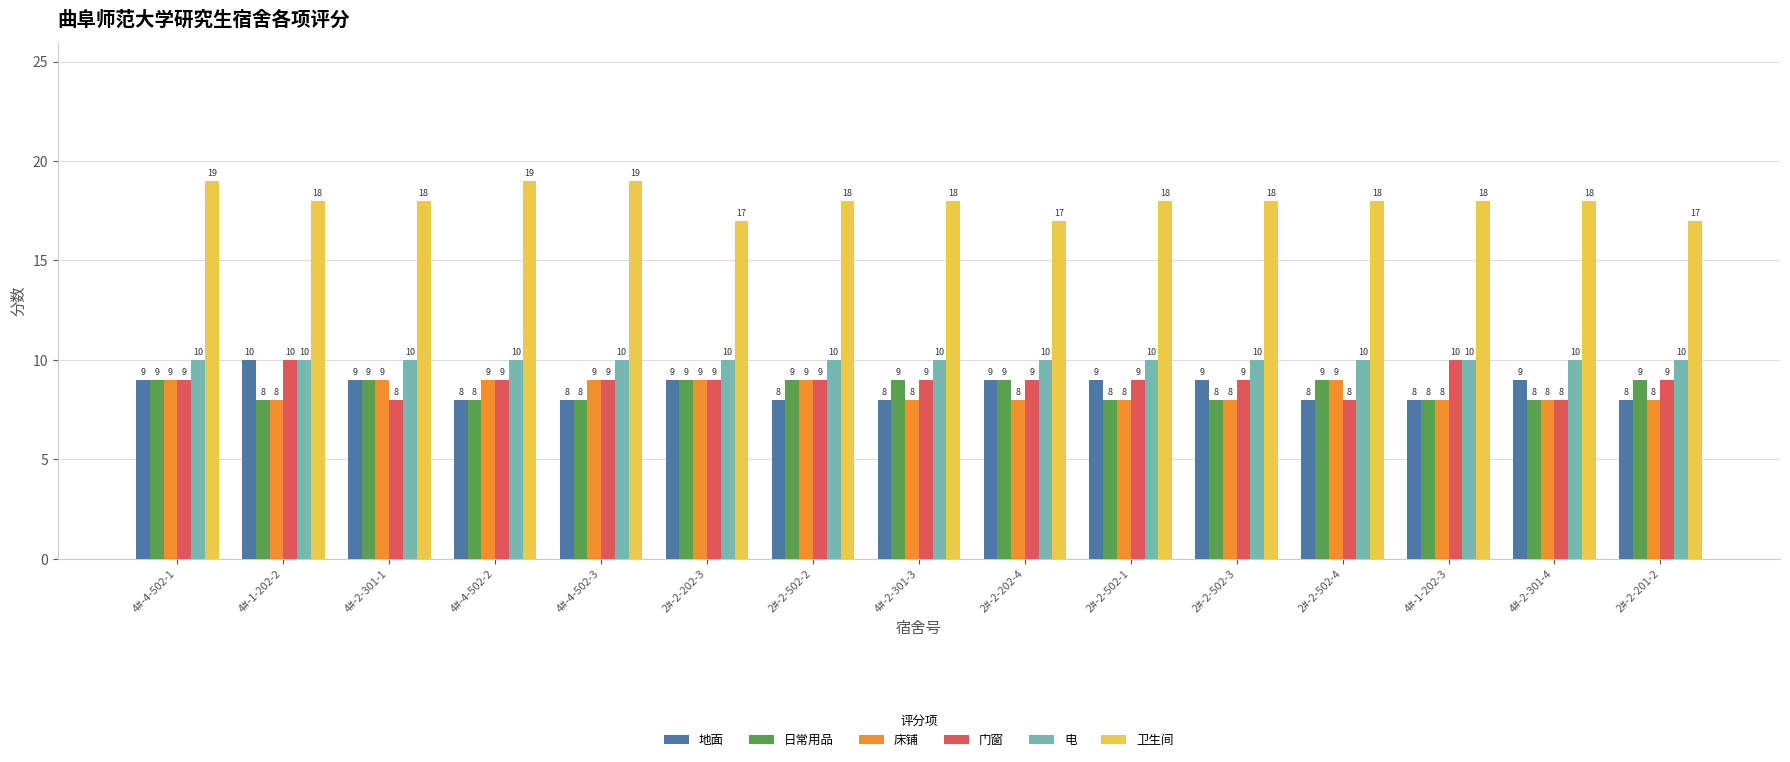

Reading left to right, list all the values displayed in this chart.

地面: 4#-4-502-1=9	4#-1-202-2=10	4#-2-301-1=9	4#-4-502-2=8	4#-4-502-3=8	2#-2-202-3=9	2#-2-502-2=8	4#-2-301-3=8	2#-2-202-4=9	2#-2-502-1=9	2#-2-502-3=9	2#-2-502-4=8	4#-1-202-3=8	4#-2-301-4=9	2#-2-201-2=8
日常用品: 4#-4-502-1=9	4#-1-202-2=8	4#-2-301-1=9	4#-4-502-2=8	4#-4-502-3=8	2#-2-202-3=9	2#-2-502-2=9	4#-2-301-3=9	2#-2-202-4=9	2#-2-502-1=8	2#-2-502-3=8	2#-2-502-4=9	4#-1-202-3=8	4#-2-301-4=8	2#-2-201-2=9
床铺: 4#-4-502-1=9	4#-1-202-2=8	4#-2-301-1=9	4#-4-502-2=9	4#-4-502-3=9	2#-2-202-3=9	2#-2-502-2=9	4#-2-301-3=8	2#-2-202-4=8	2#-2-502-1=8	2#-2-502-3=8	2#-2-502-4=9	4#-1-202-3=8	4#-2-301-4=8	2#-2-201-2=8
门窗: 4#-4-502-1=9	4#-1-202-2=10	4#-2-301-1=8	4#-4-502-2=9	4#-4-502-3=9	2#-2-202-3=9	2#-2-502-2=9	4#-2-301-3=9	2#-2-202-4=9	2#-2-502-1=9	2#-2-502-3=9	2#-2-502-4=8	4#-1-202-3=10	4#-2-301-4=8	2#-2-201-2=9
电: 4#-4-502-1=10	4#-1-202-2=10	4#-2-301-1=10	4#-4-502-2=10	4#-4-502-3=10	2#-2-202-3=10	2#-2-502-2=10	4#-2-301-3=10	2#-2-202-4=10	2#-2-502-1=10	2#-2-502-3=10	2#-2-502-4=10	4#-1-202-3=10	4#-2-301-4=10	2#-2-201-2=10
卫生间: 4#-4-502-1=19	4#-1-202-2=18	4#-2-301-1=18	4#-4-502-2=19	4#-4-502-3=19	2#-2-202-3=17	2#-2-502-2=18	4#-2-301-3=18	2#-2-202-4=17	2#-2-502-1=18	2#-2-502-3=18	2#-2-502-4=18	4#-1-202-3=18	4#-2-301-4=18	2#-2-201-2=17